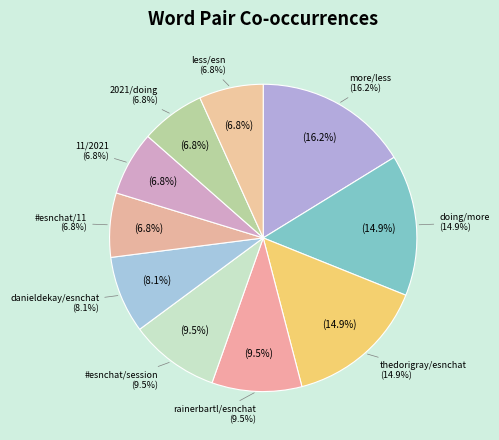

Is there a majority slice in this chart?

No